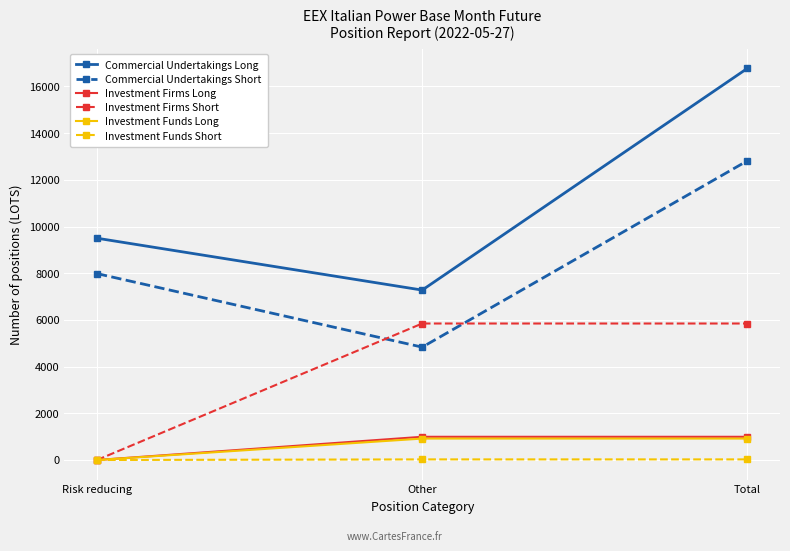

Which series changed the most between Other and Total?

Commercial Undertakings Long